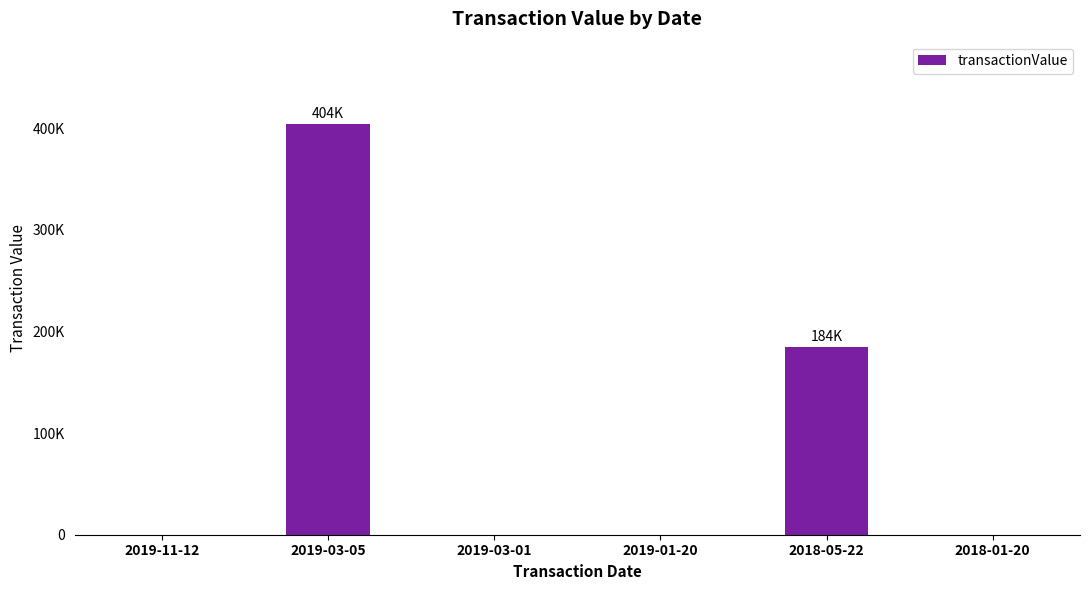

What is the sum of all values?

589249